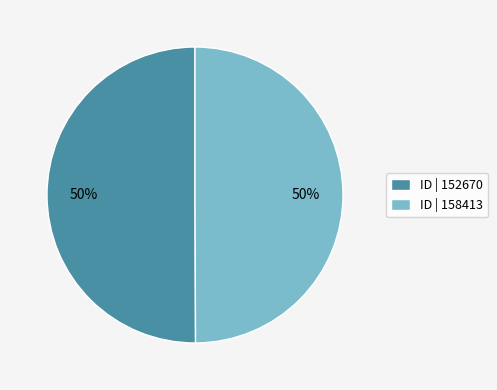

To the nearest percent, what is the average slice percentage?

50%